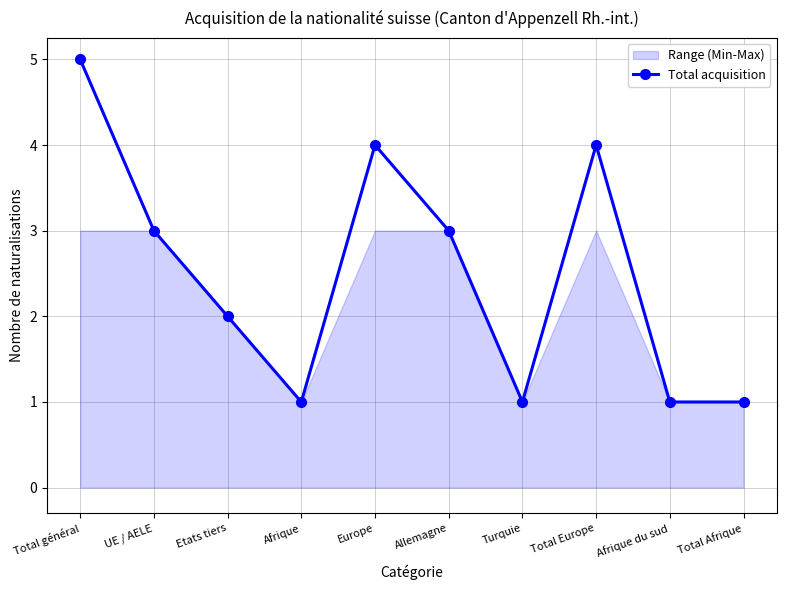

What is the value of the 8th point from the left?

4